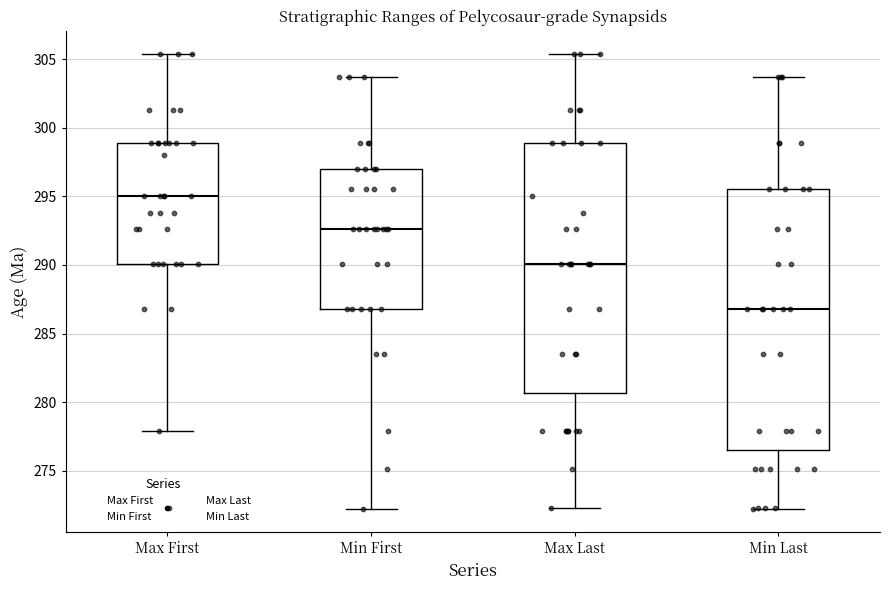

Which box has the highest median line?

Max First